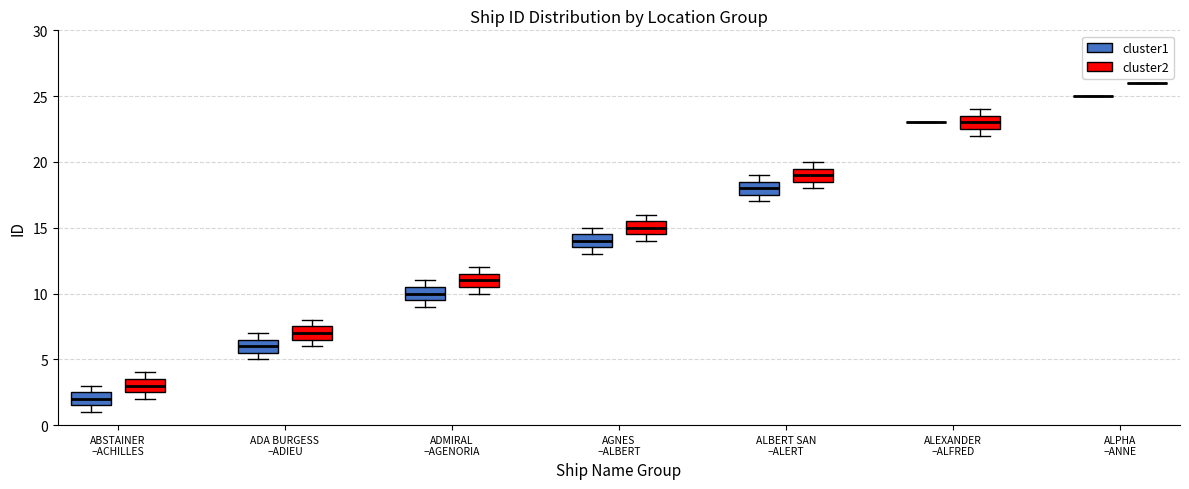

Reading left to right, transcribe this box plot: for each box, give where its median line is, the range the box spans, and where its two whiskers end, as read against the y-axis. The values are not printed on the chart, so give them approximately, as read against the axis.

ABSTAINER –ACHILLES (cluster1): median 2.0, box 1.5 to 2.5, whiskers 1.0 to 3.0
ABSTAINER –ACHILLES (cluster2): median 3.0, box 2.5 to 3.5, whiskers 2.0 to 4.0
ADA BURGESS –ADIEU (cluster1): median 6.0, box 5.5 to 6.5, whiskers 5.0 to 7.0
ADA BURGESS –ADIEU (cluster2): median 7.0, box 6.5 to 7.5, whiskers 6.0 to 8.0
ADMIRAL –AGENORIA (cluster1): median 10.0, box 9.5 to 10.5, whiskers 9.0 to 11.0
ADMIRAL –AGENORIA (cluster2): median 11.0, box 10.5 to 11.5, whiskers 10.0 to 12.0
AGNES –ALBERT (cluster1): median 14.0, box 13.5 to 14.5, whiskers 13.0 to 15.0
AGNES –ALBERT (cluster2): median 15.0, box 14.5 to 15.5, whiskers 14.0 to 16.0
ALBERT SAN –ALERT (cluster1): median 18.0, box 17.5 to 18.5, whiskers 17.0 to 19.0
ALBERT SAN –ALERT (cluster2): median 19.0, box 18.5 to 19.5, whiskers 18.0 to 20.0
ALEXANDER –ALFRED (cluster1): box collapsed to a line at 23.0, whiskers 23.0 to 23.0
ALEXANDER –ALFRED (cluster2): median 23.0, box 22.5 to 23.5, whiskers 22.0 to 24.0
ALPHA –ANNE (cluster1): box collapsed to a line at 25.0, whiskers 25.0 to 25.0
ALPHA –ANNE (cluster2): box collapsed to a line at 26.0, whiskers 26.0 to 26.0